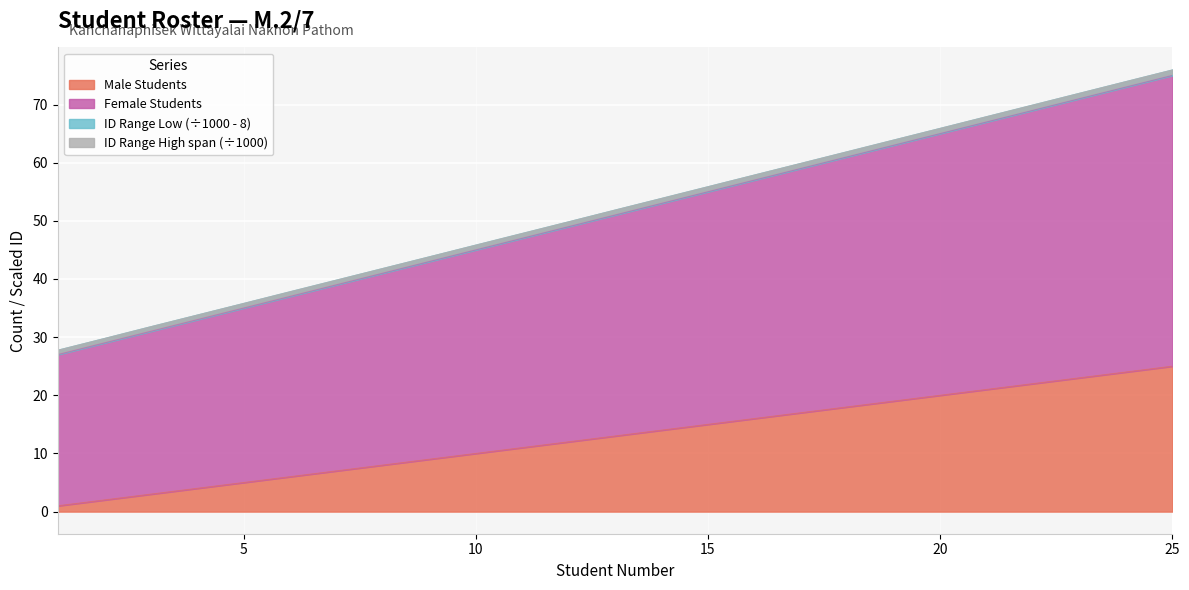

At which label does Male Students reach its peak?

25